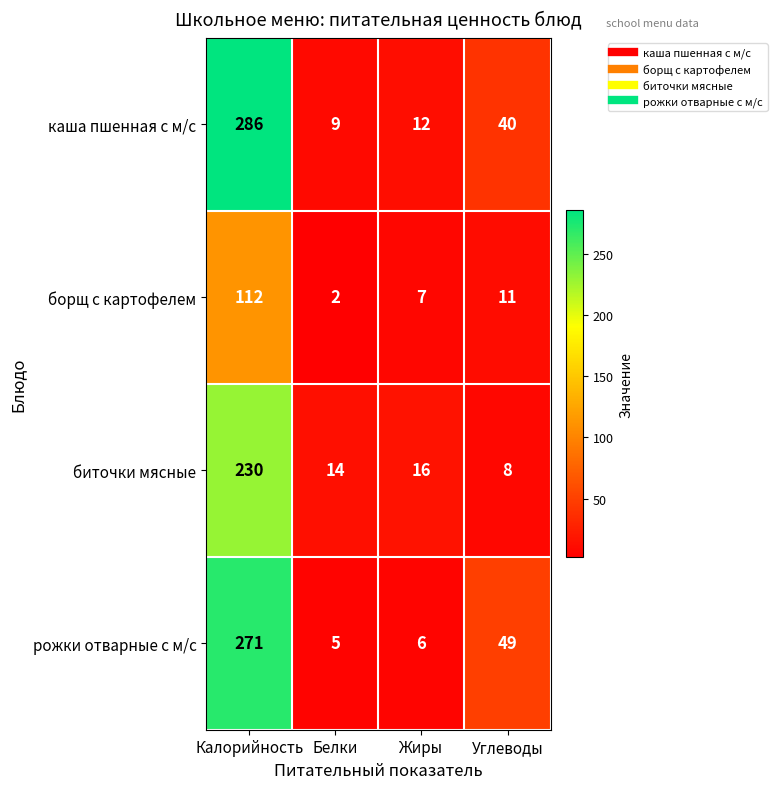

What is the average value of the биточки мясные series?

67